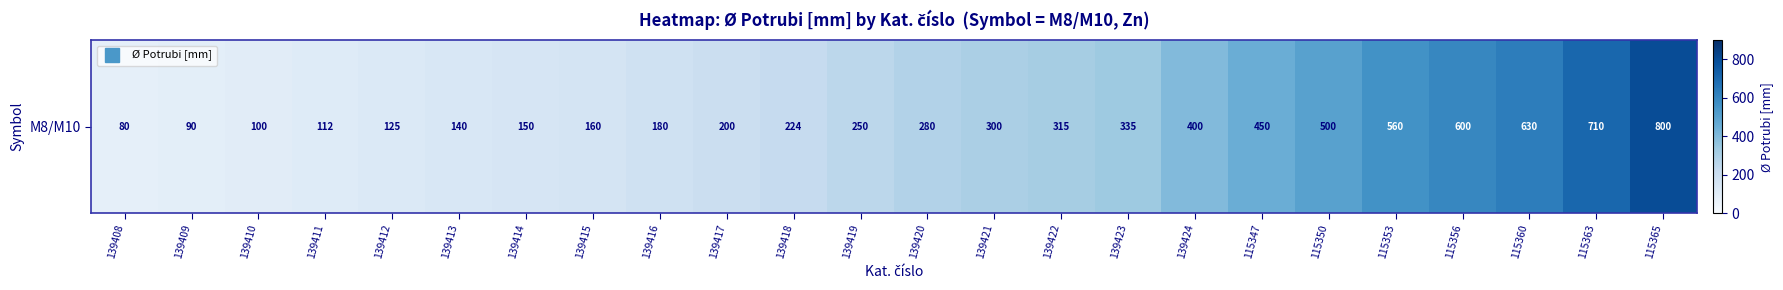

Reading right to left, transcribe all the data shown in this chart.

800	710	630	600	560	500	450	400	335	315	300	280	250	224	200	180	160	150	140	125	112	100	90	80